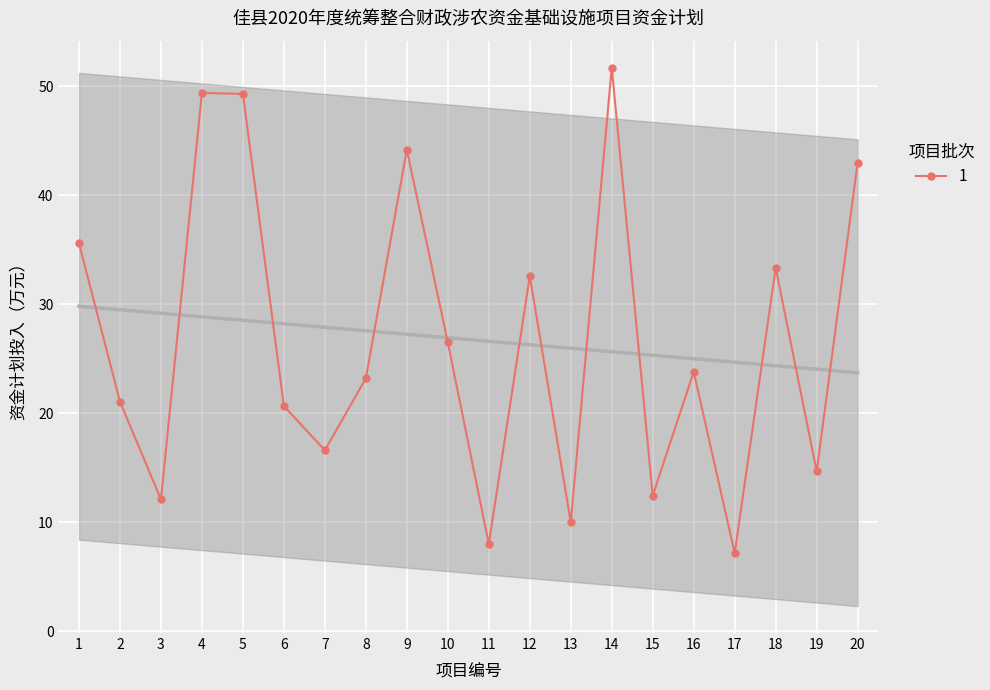

What is the smallest value displayed?

7.2